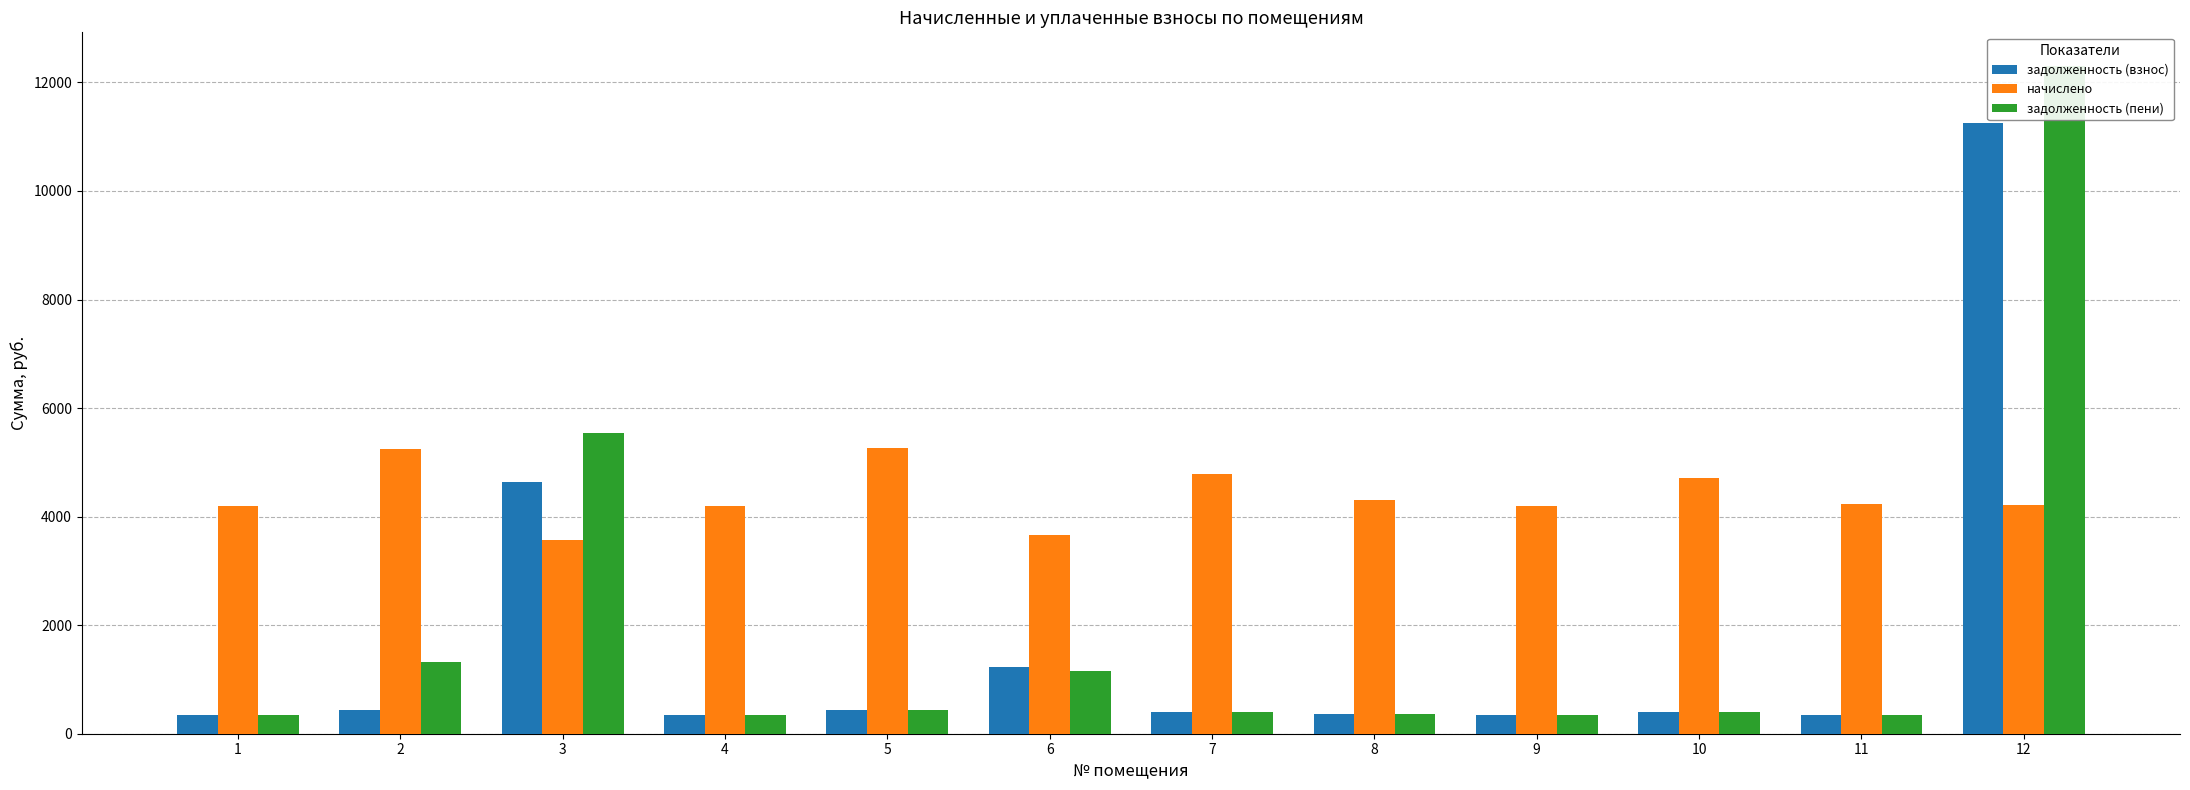

What is the difference between the highest and lowest values at 4?

3841.5